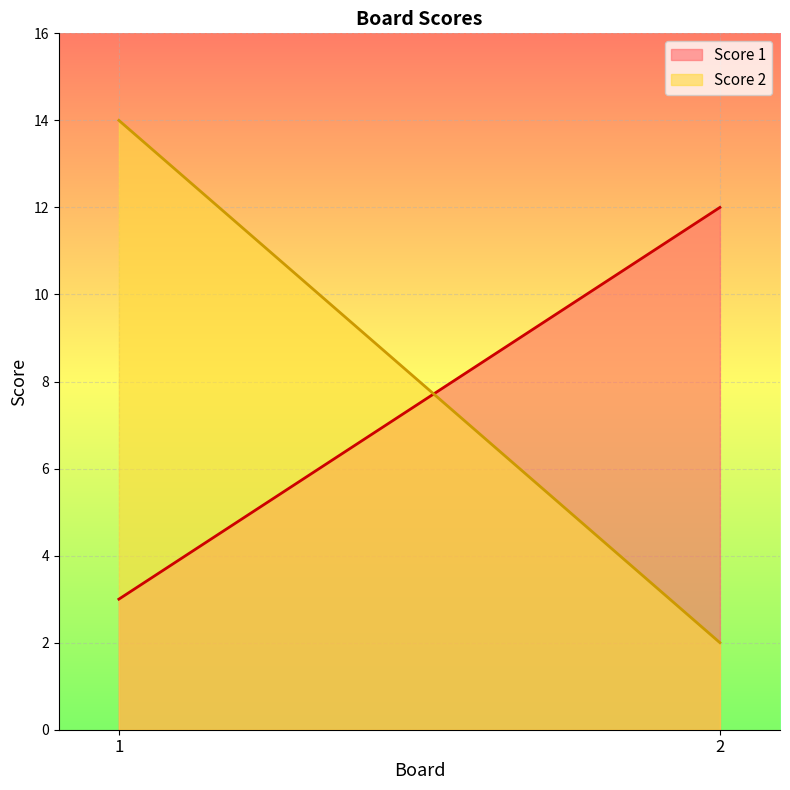

What is the total value across all series at 1?

17